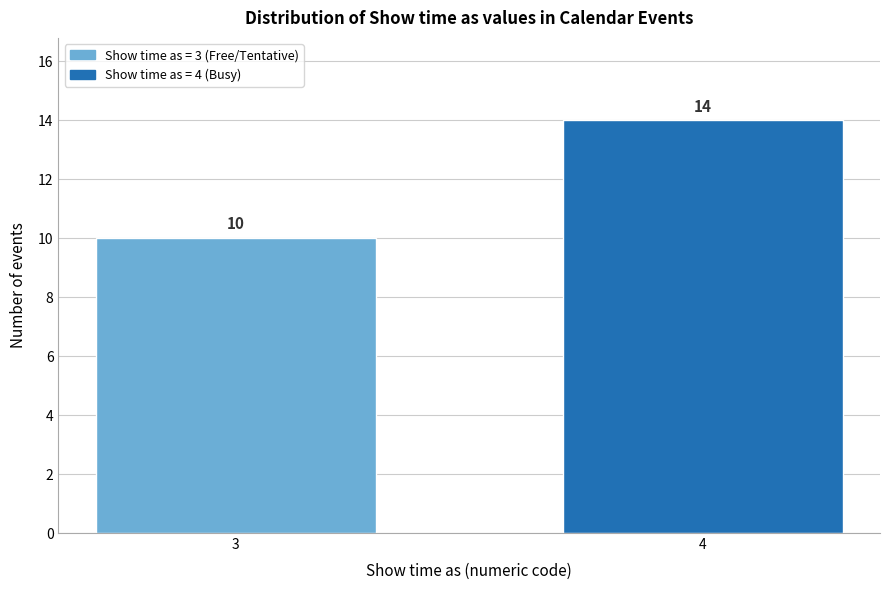

Reading right to left, extract all data points from this chart.

4=14	3=10